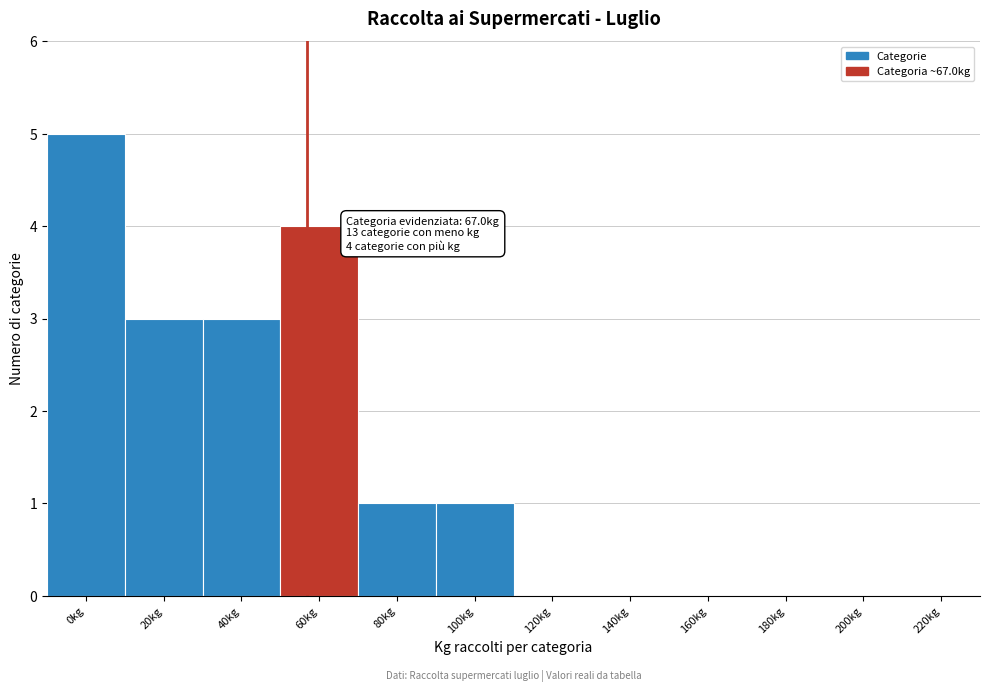

Reading right to left, transcribe all the data shown in this chart.

220kg=0	200kg=0	180kg=0	160kg=0	140kg=0	120kg=0	100kg=1	80kg=1	60kg=4	40kg=3	20kg=3	0kg=5